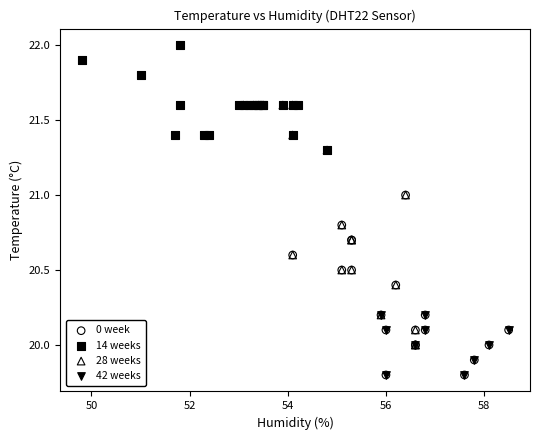

Which series has the largest Y range (max minus min)?

42 weeks